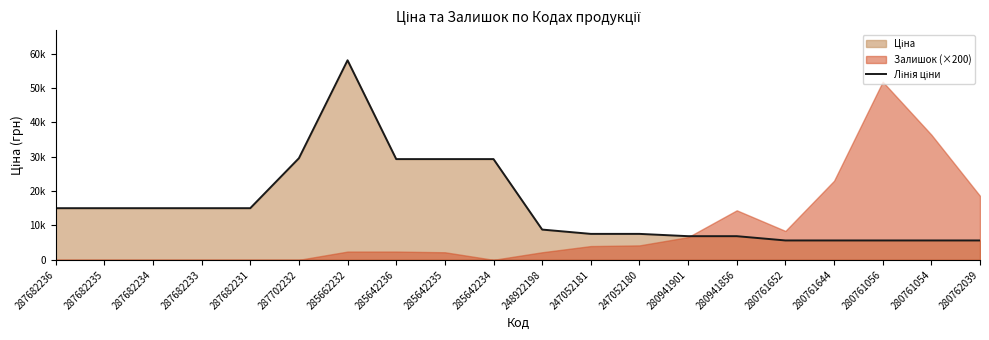

Reading left to right, list all the values displayed in this chart.

15019.2	15019.2	15019.2	15019.2	15019.2	29548.9	58037.0	29294.9	29294.9	29294.9	8797.6	7545.9	7545.9	6879.5	6879.5	5636.0	5636.0	5636.0	5636.0	5636.0